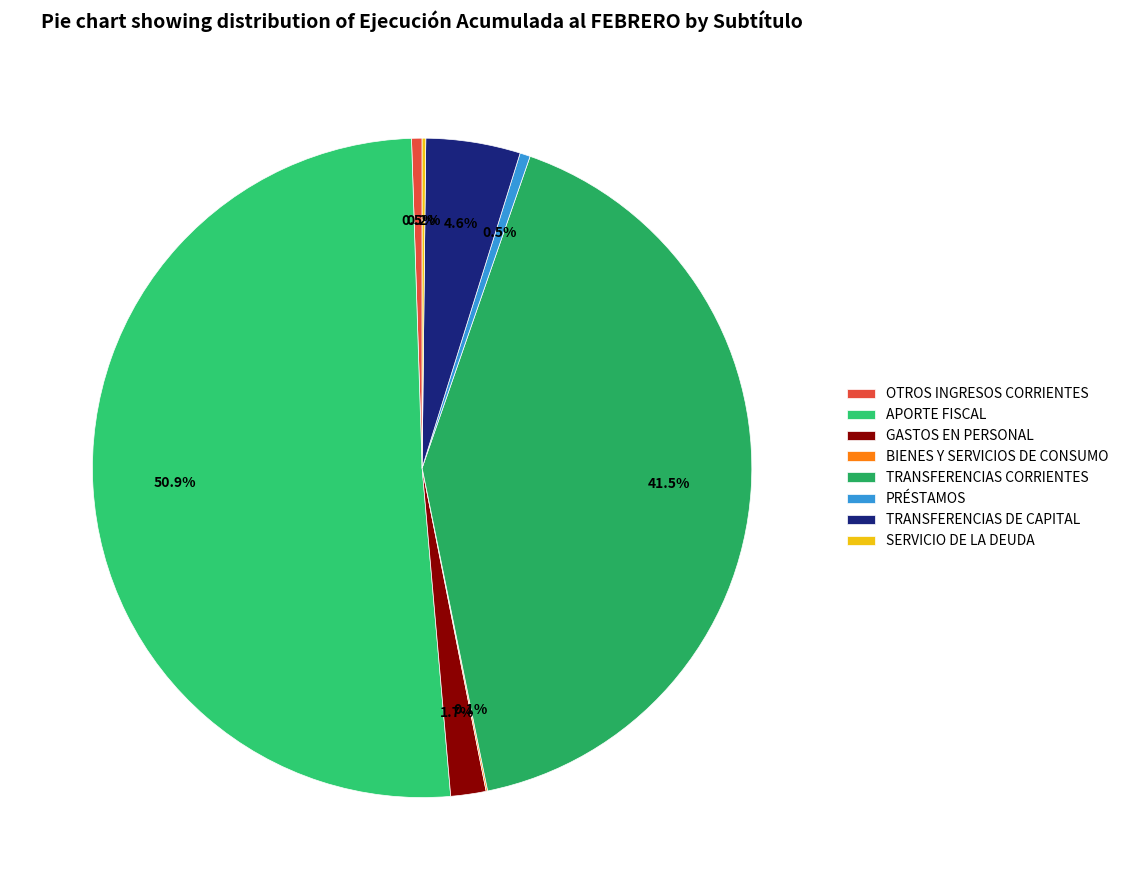

True or false: BIENES Y SERVICIOS DE CONSUMO accounts for 0% of the total.

True